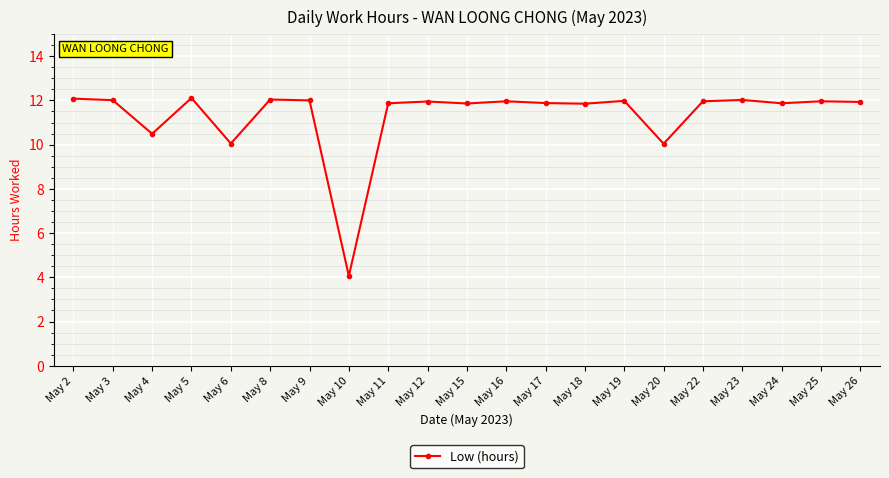

What is the value of the 6th point from the left?

12.0